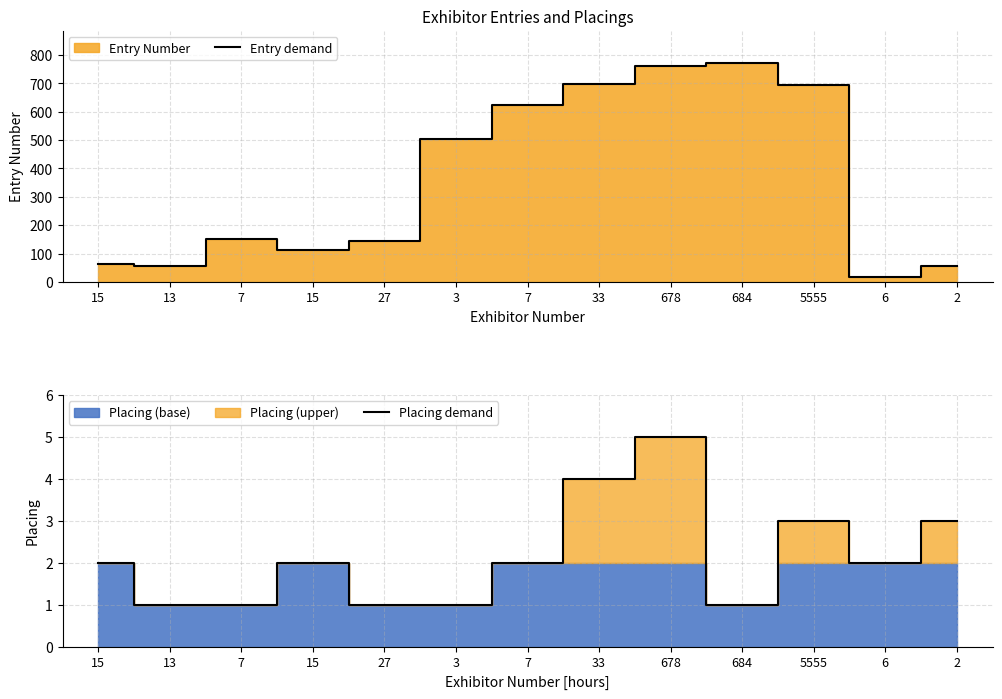

What is the label of the 8th point from the right?

3